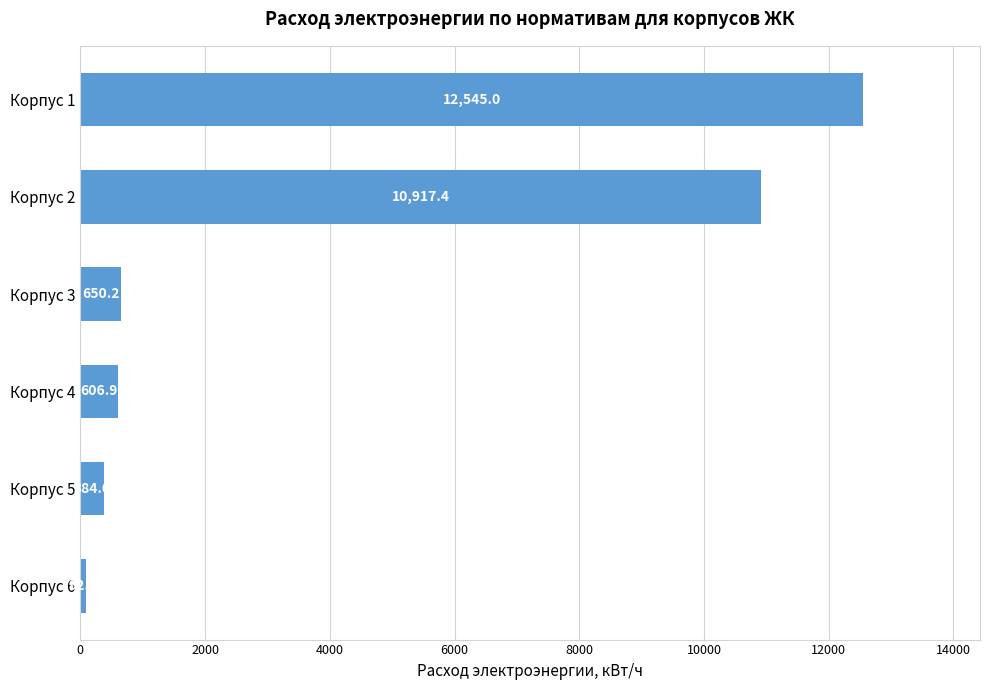

What is the sum of all values?

25196.0